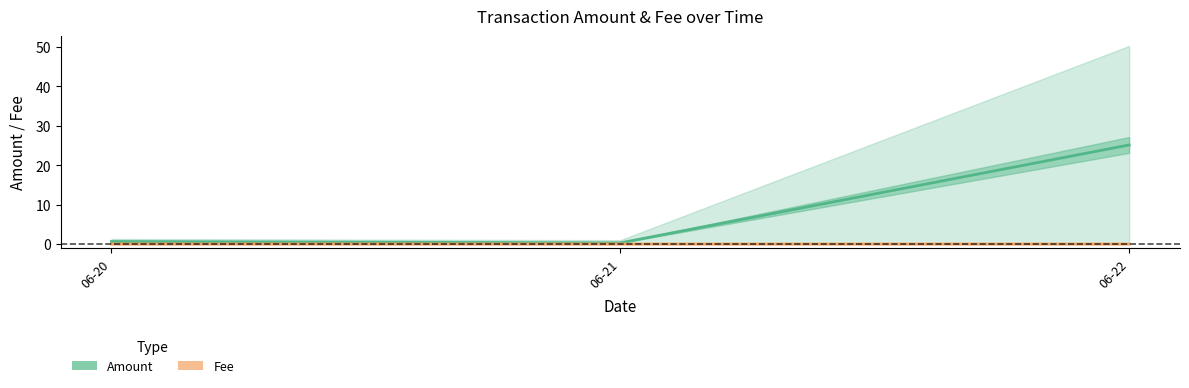

Which series changed the most between 06-21 and 06-22?

Amount (mean)